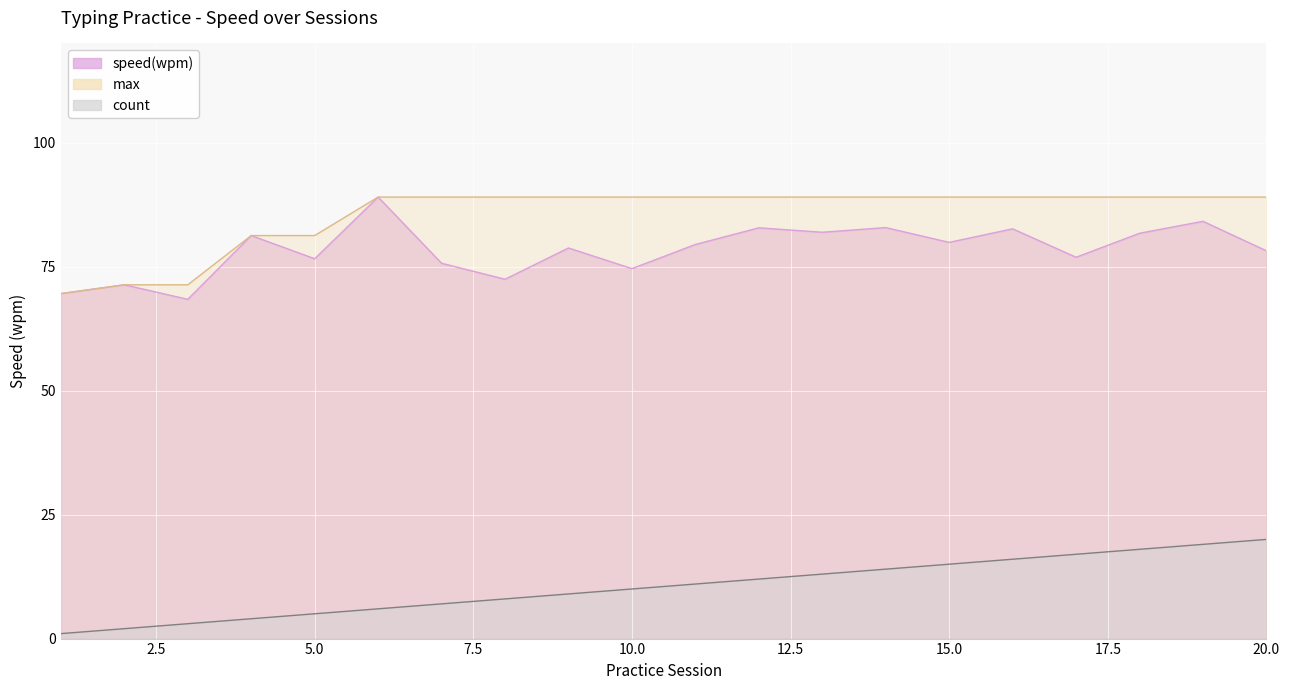

True or false: max and speed(wpm) intersect in this chart.

False